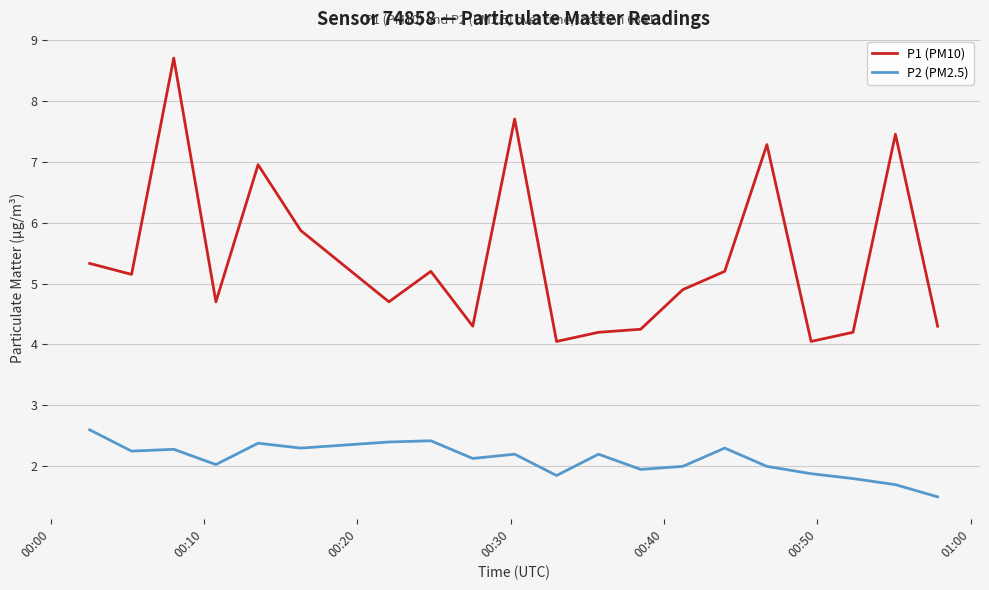

Which series has the largest total across all categories?

P1 (PM10)